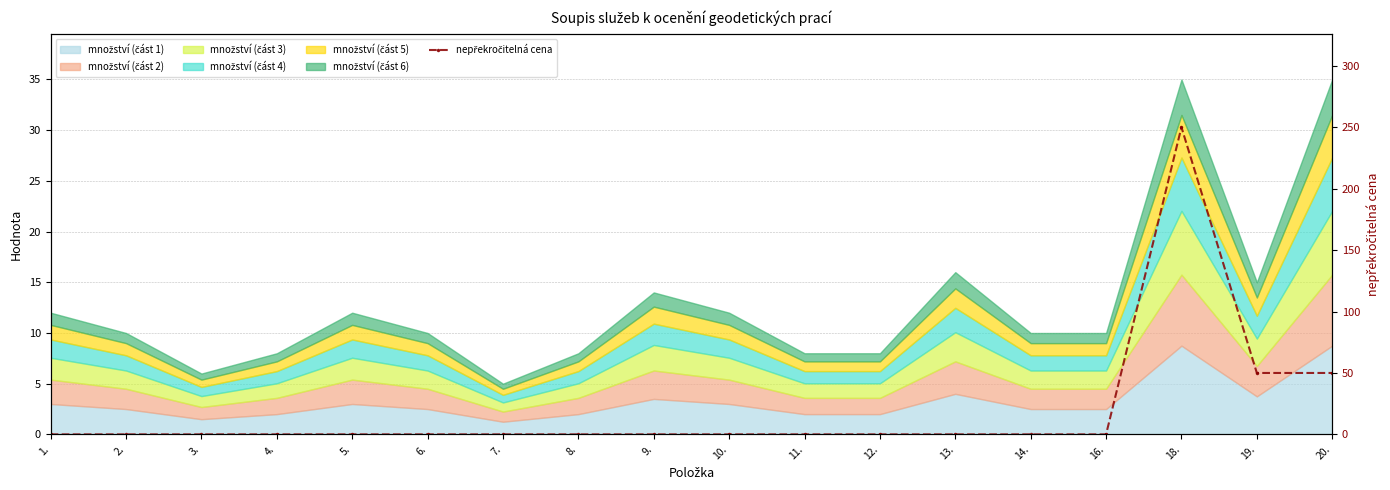

List the labels in order of value, largest first.

18., 19., 20., 1., 2., 3., 4., 5., 6., 7., 8., 9., 10., 11., 12., 13., 14., 16.